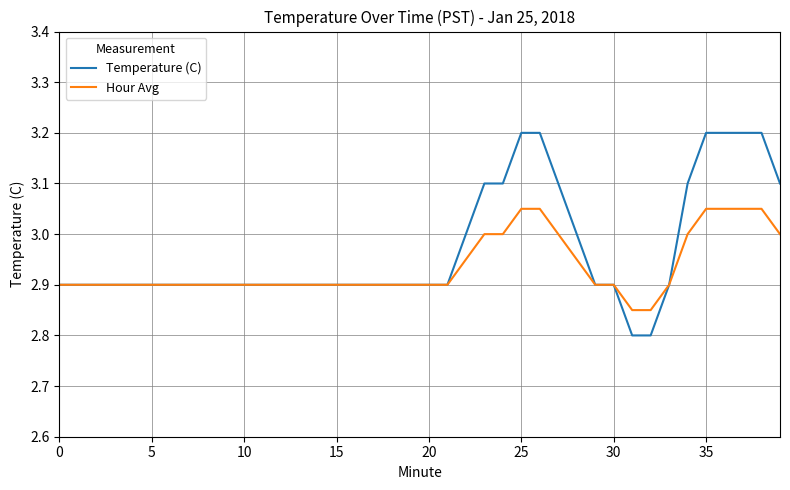

What is the smallest value displayed?

2.8